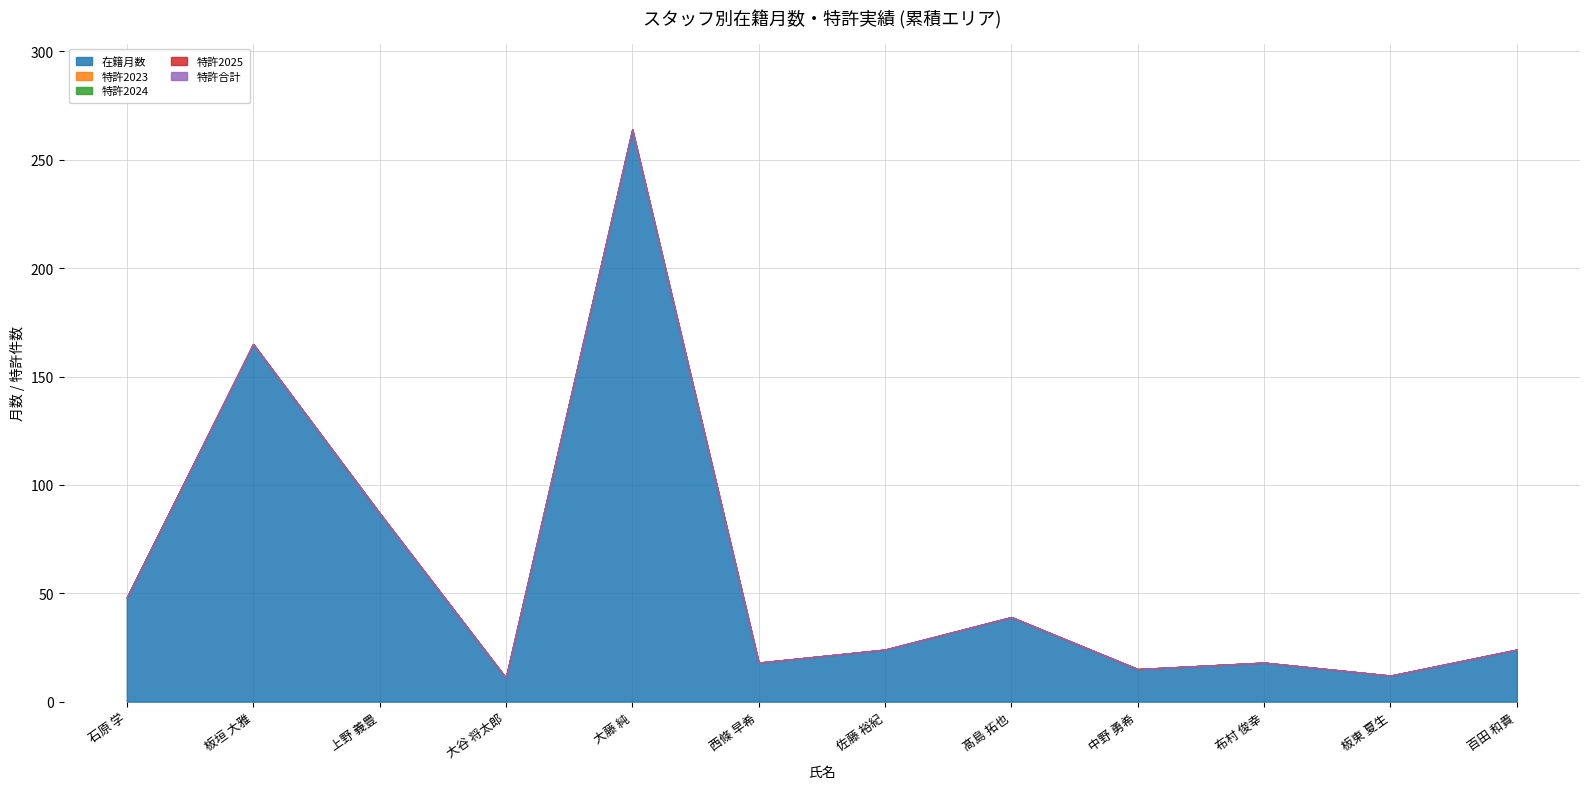

True or false: 特許2025 has a value of 0 at 佐藤 裕紀.

True